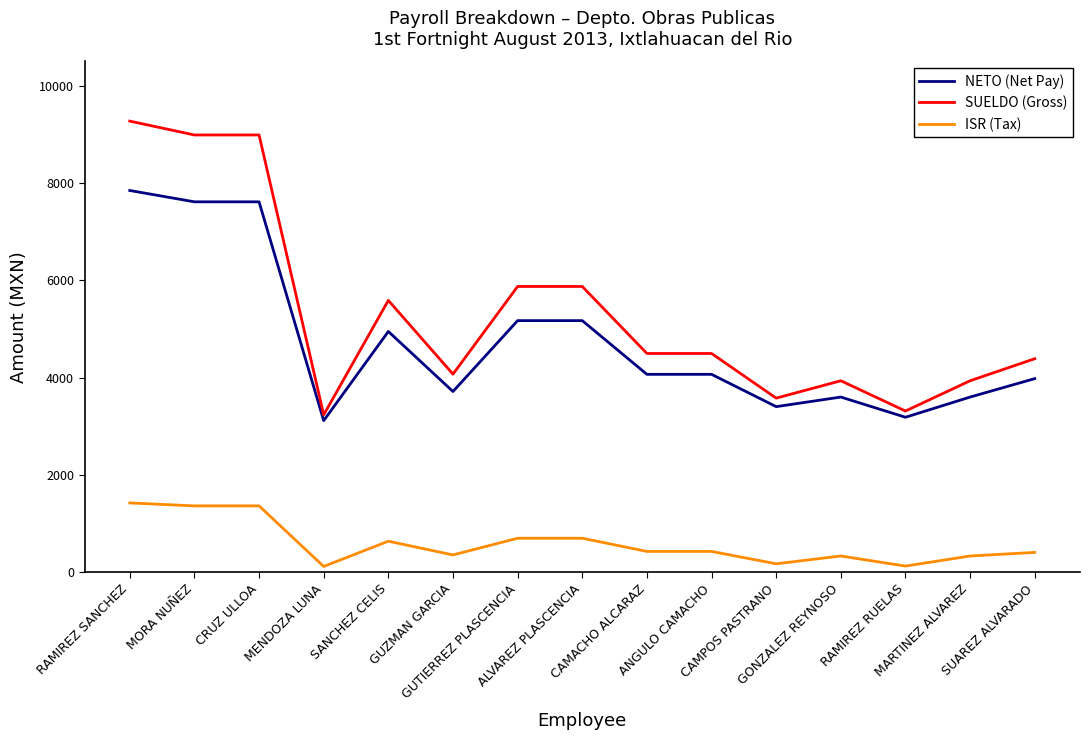

What is the maximum value for SUELDO (Gross)?

9274